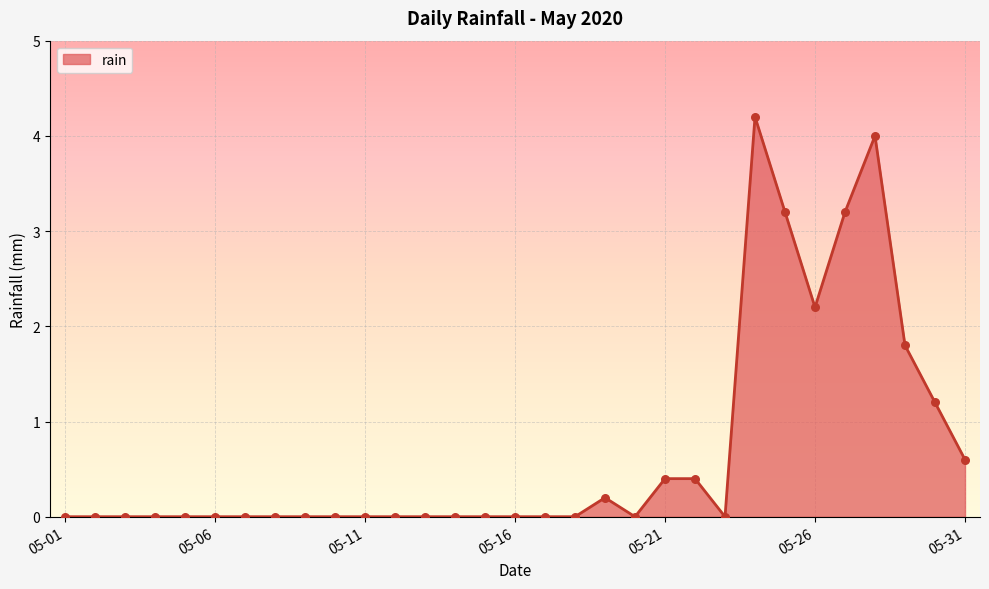

What is the greatest value displayed?

4.2